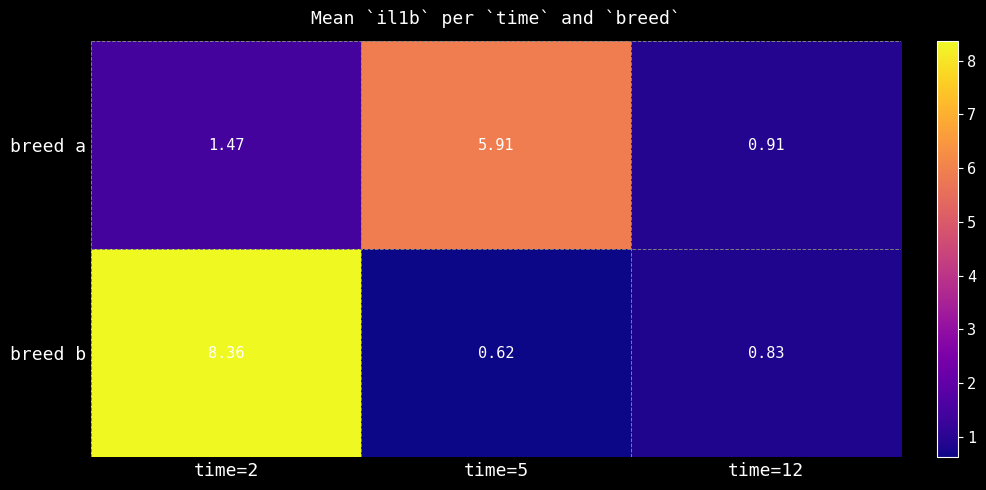

What value does the breed a series have at time=2?

1.5